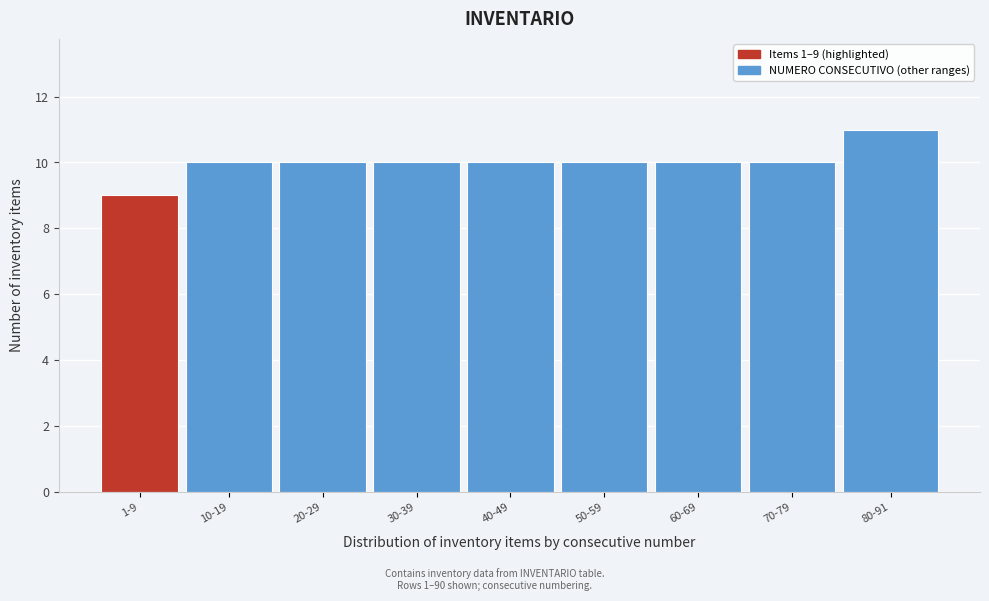

Reading left to right, extract all data points from this chart.

1-9=9	10-19=10	20-29=10	30-39=10	40-49=10	50-59=10	60-69=10	70-79=10	80-91=11